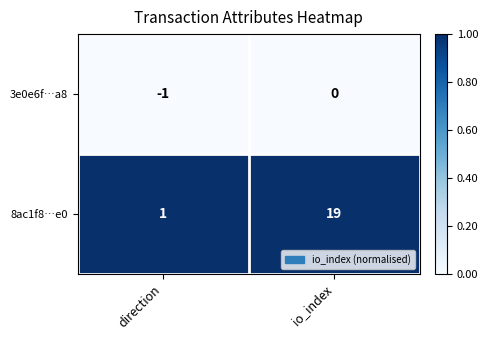

True or false: 8ac1f8…e0 has a value of 9 at io_index.

False